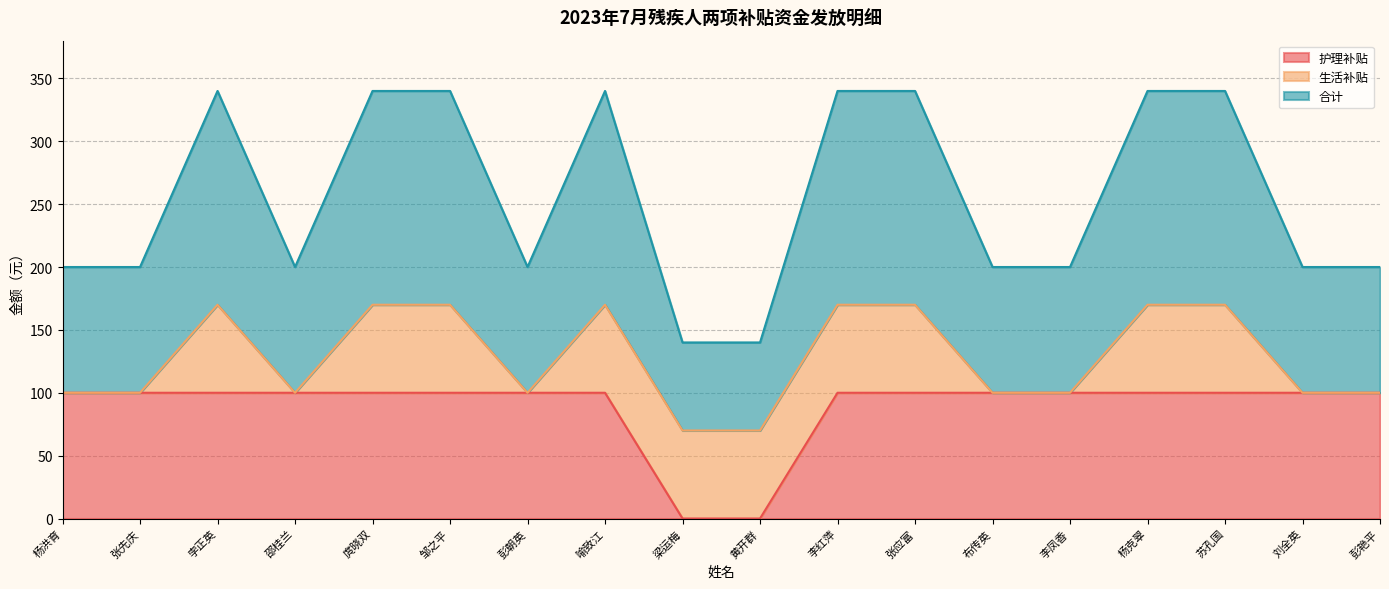

Which label corresponds to the smallest value in the chart?

梁运梅